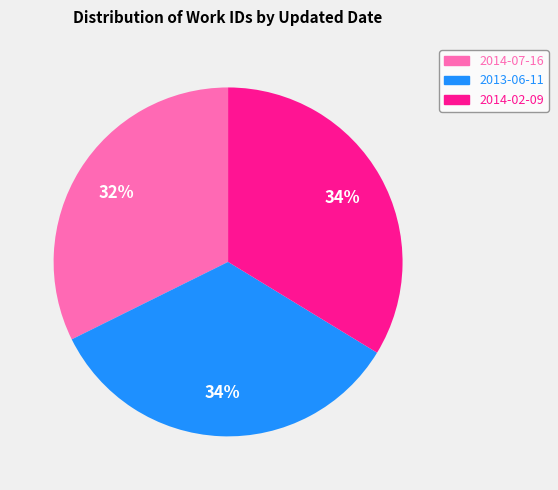

Count the number of slices in the pie.

3